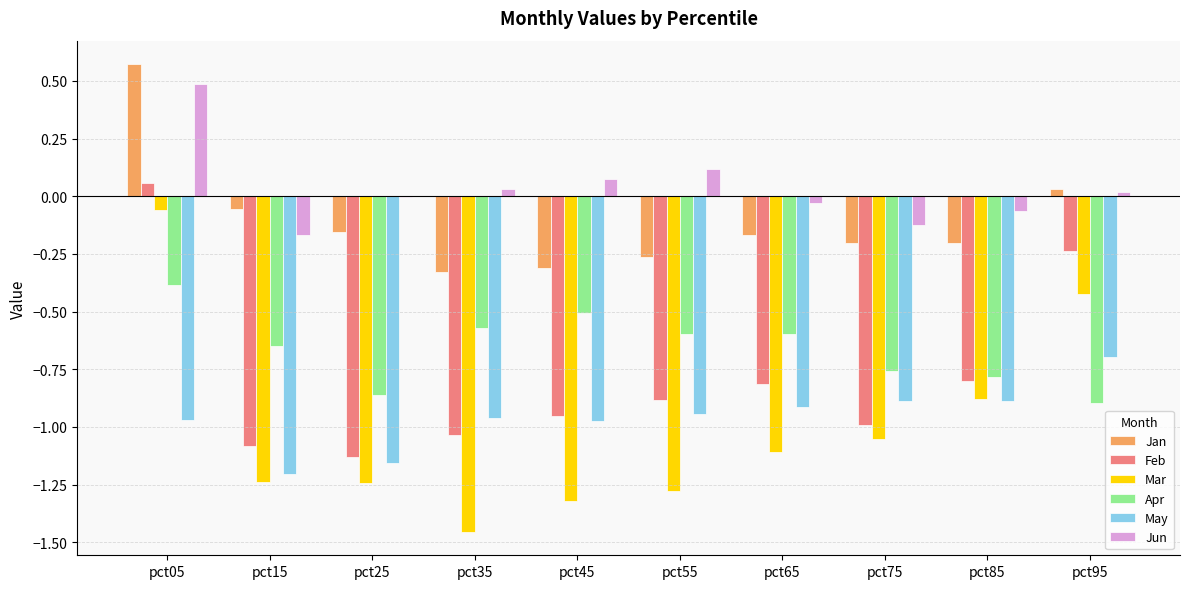

Is the value of Jun at pct15 greater than the value of Jan at pct05?

No